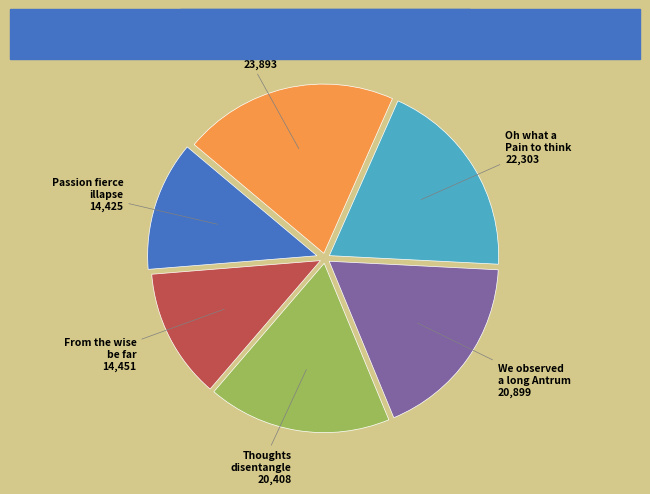

Does any single category account for the majority?

No